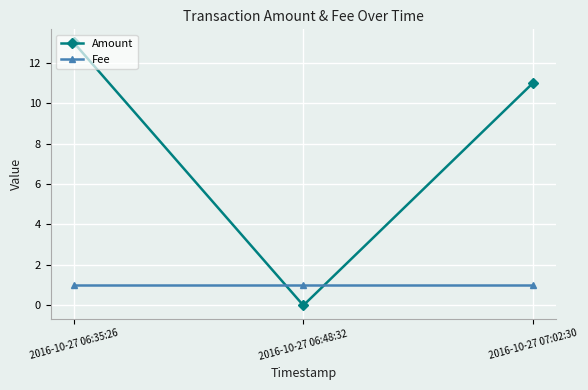

List the series in order of their peak value, lowest first.

Fee, Amount